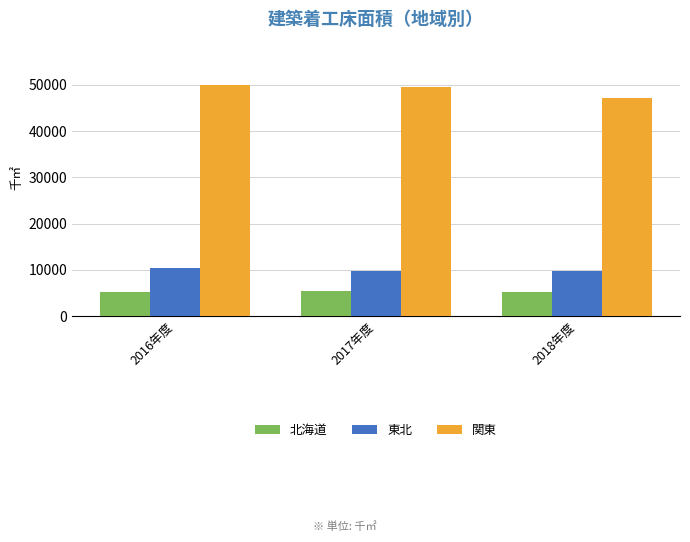

What is the lowest value of the 関東 series?

47255.5